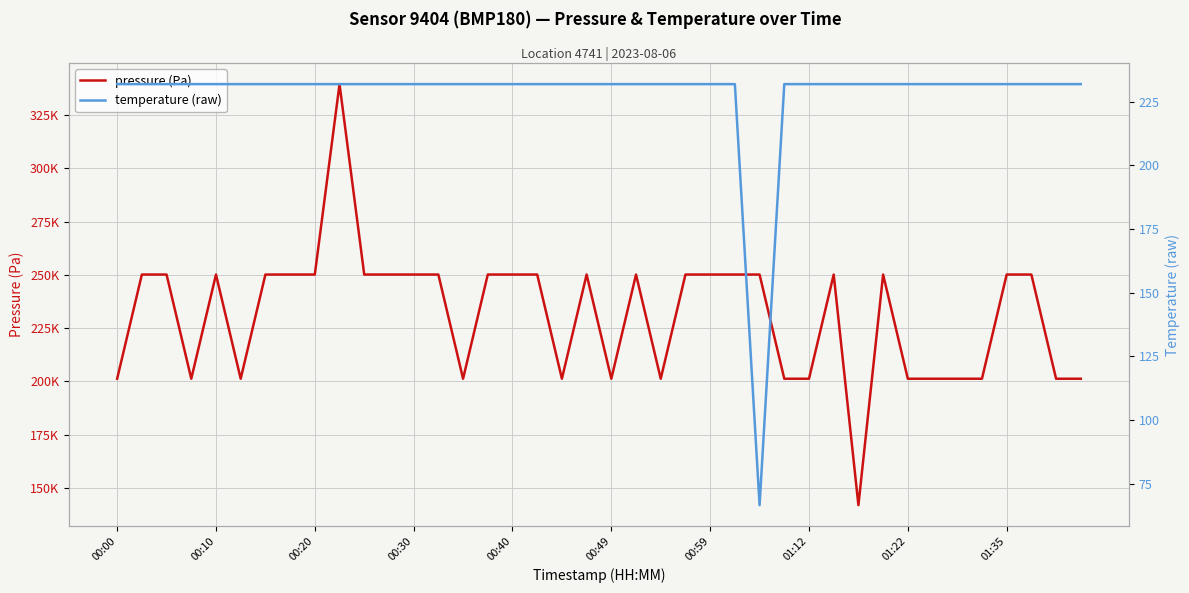

What is the sum of all temperature (raw) values?

9110.7